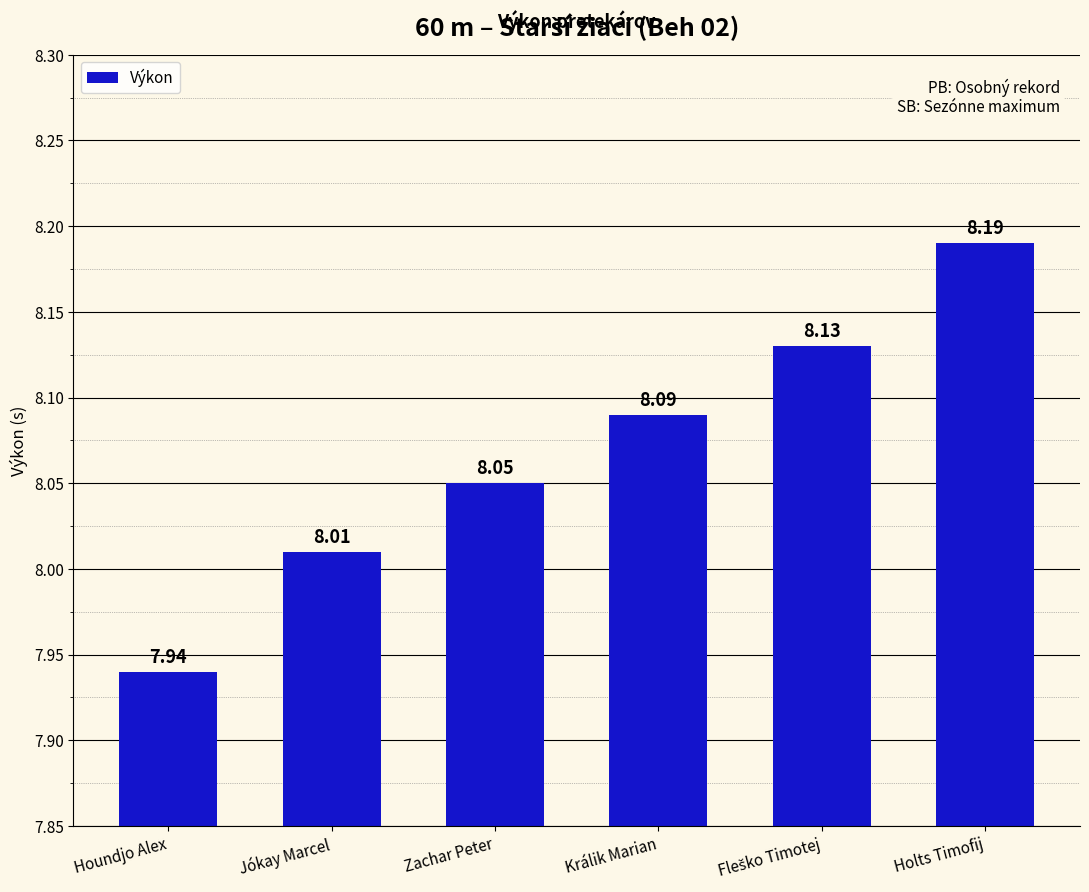

What is the ratio of the value at Jókay Marcel to the value at Houndjo Alex?

1.0